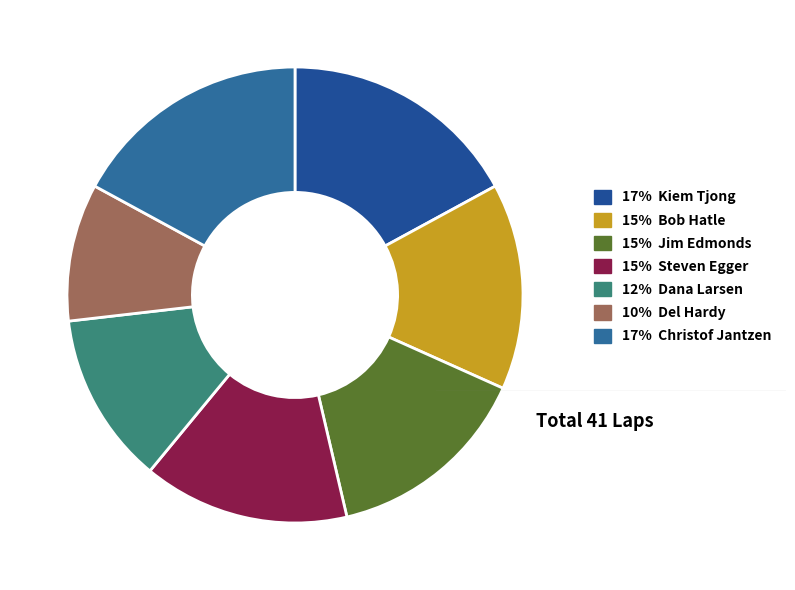

How many slices are in this pie chart?

7